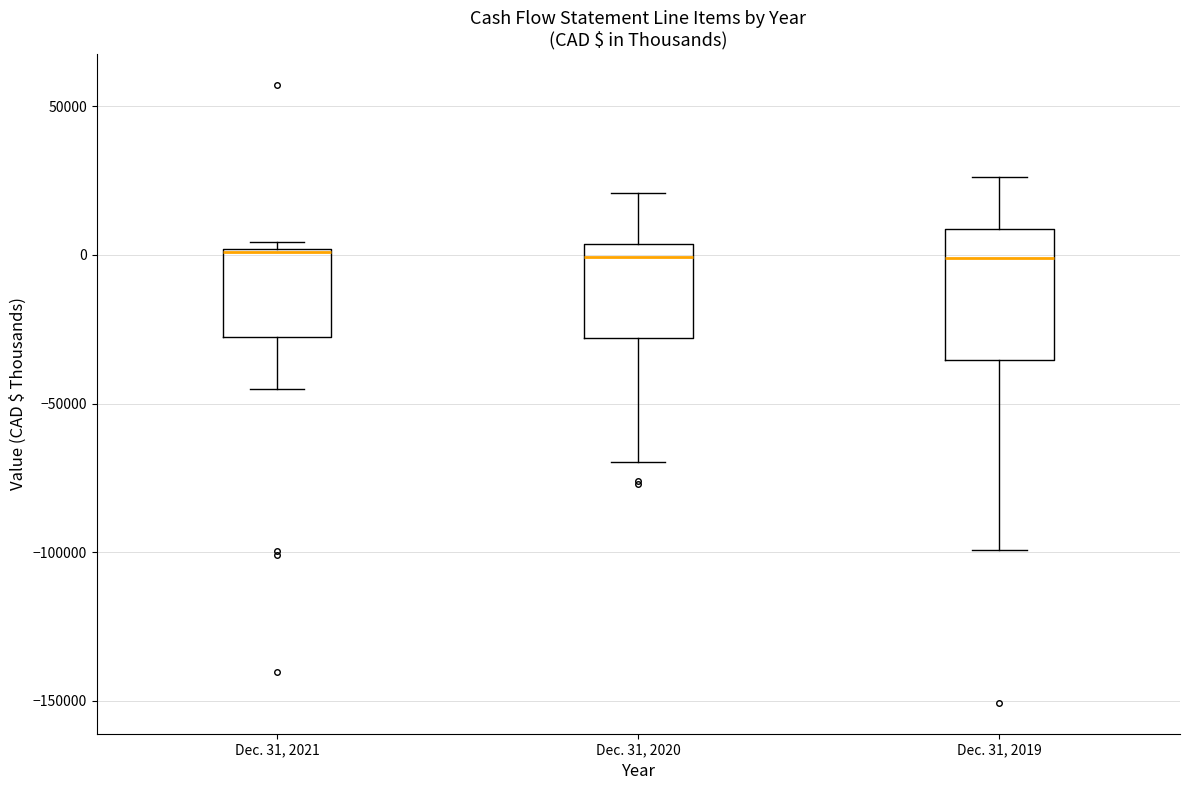

Reading left to right, transcribe this box plot: for each box, give where its median line is, the range the box spans, and where its two whiskers end, as read against the y-axis. The values are not printed on the chart, so give them approximately, as read against the axis.

Dec. 31, 2021: median 0 (drawn on the box's upper edge), box -25000 to 0, whiskers -45000 to 5000
Dec. 31, 2020: median 0, box -30000 to 5000, whiskers -70000 to 20000
Dec. 31, 2019: median 0, box -35000 to 10000, whiskers -100000 to 25000